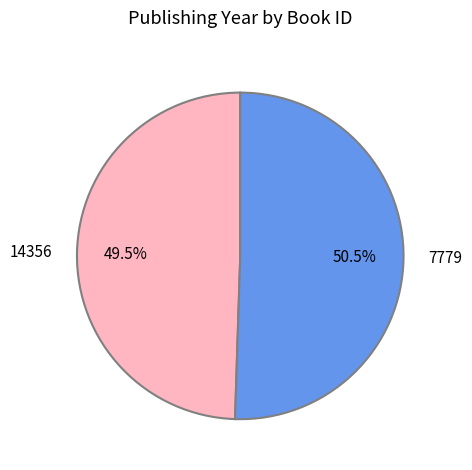

How many segments does this pie chart have?

2